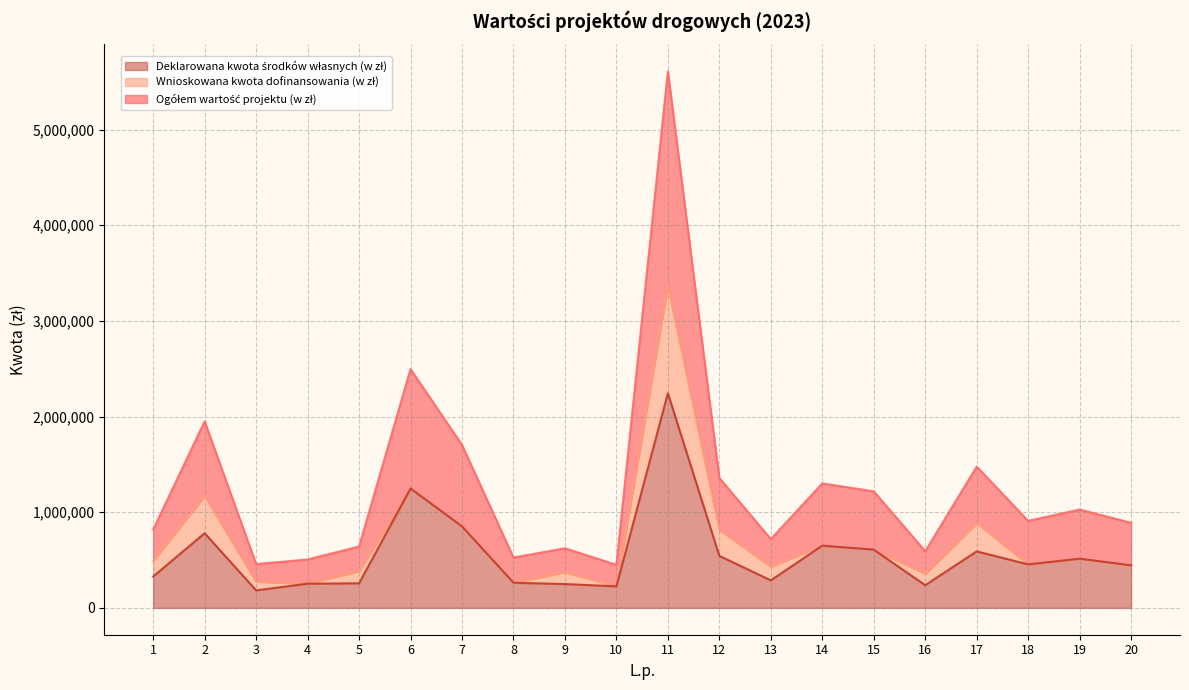

In Deklarowana kwota środków własnych (w zł), how many points are lower than both neighbors (excluding endpoints)?

5